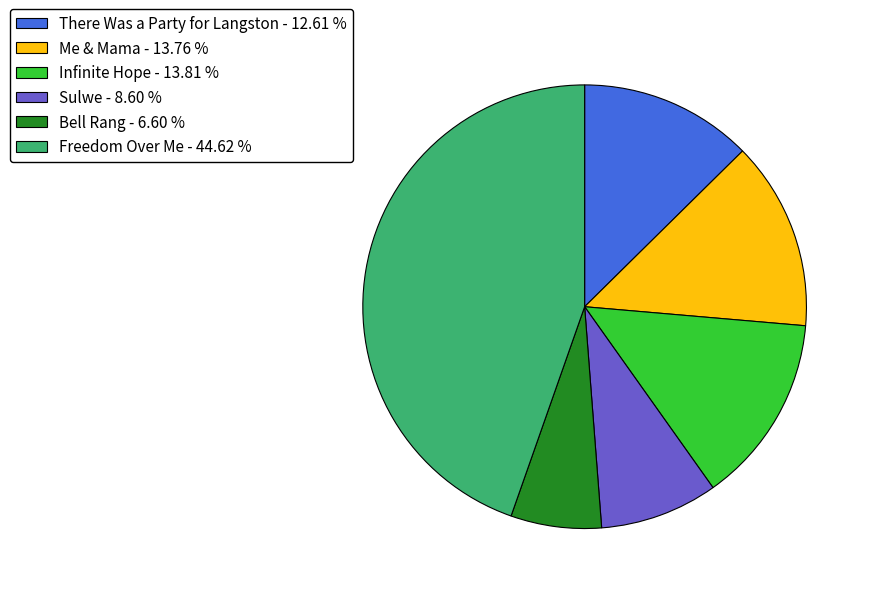

What is the ratio of the value at Freedom Over Me - 44.62 % to the value at Bell Rang - 6.60 %?

6.8